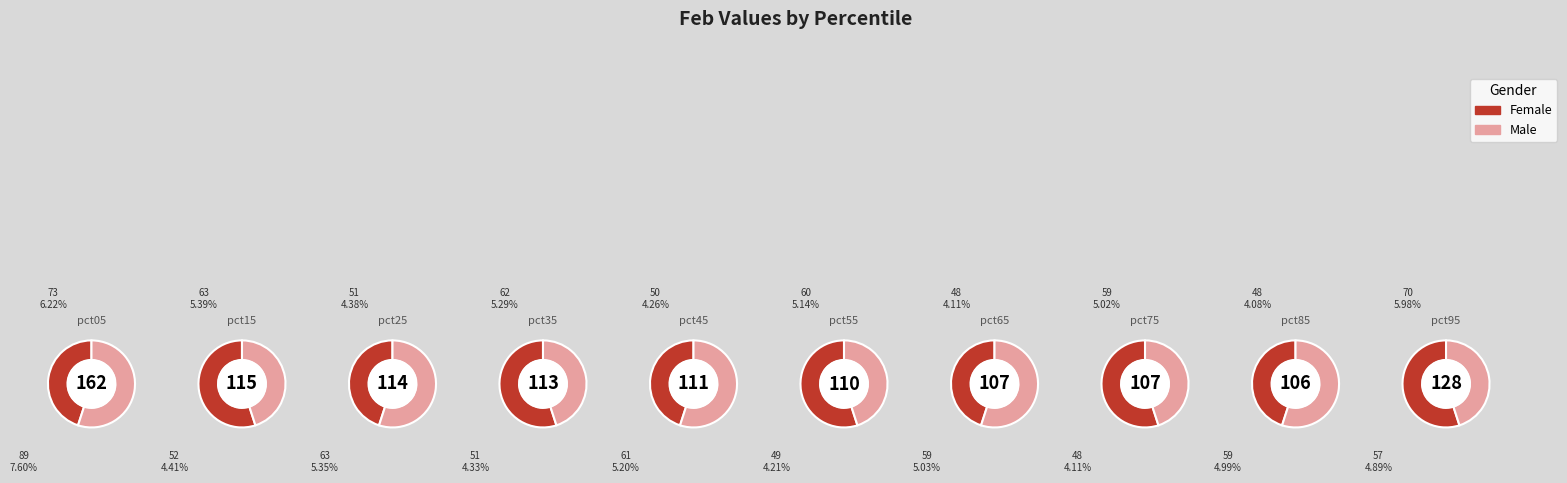

Is pct65 the majority of the pie?

No